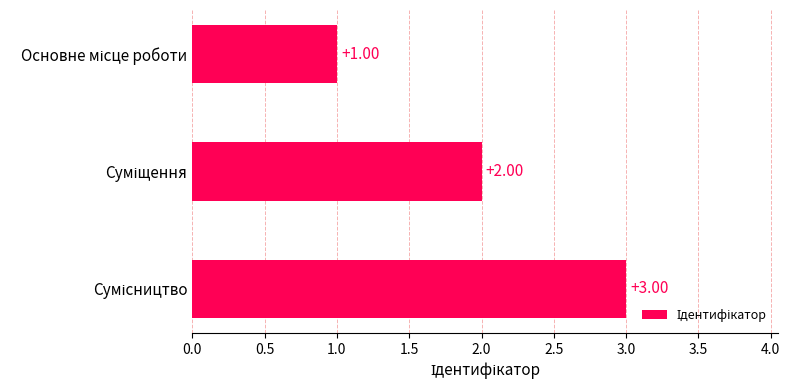

What is the sum of all values?

6